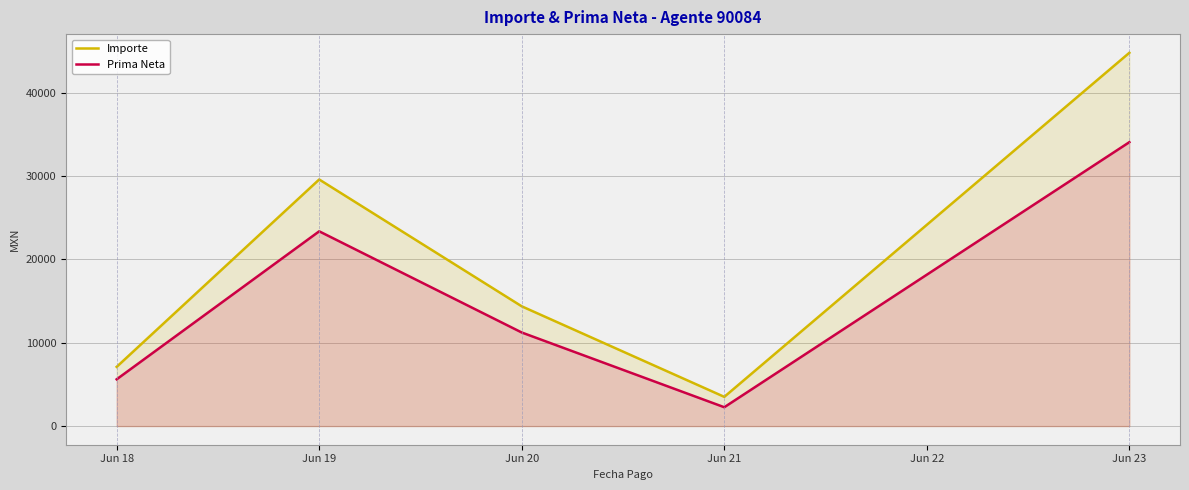

Which series has the widest spread of values?

Importe